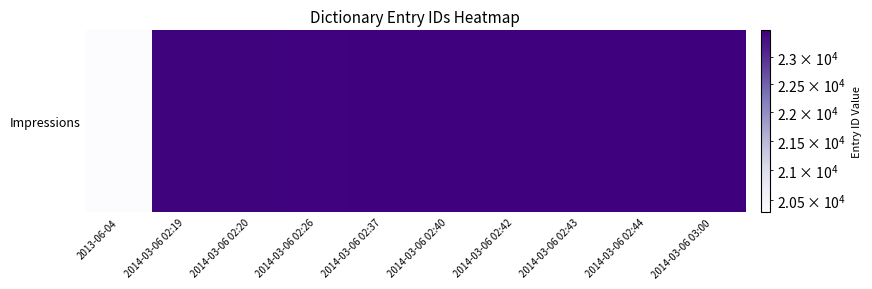

Where does the data first go above 23472?

2014-03-06 02:42